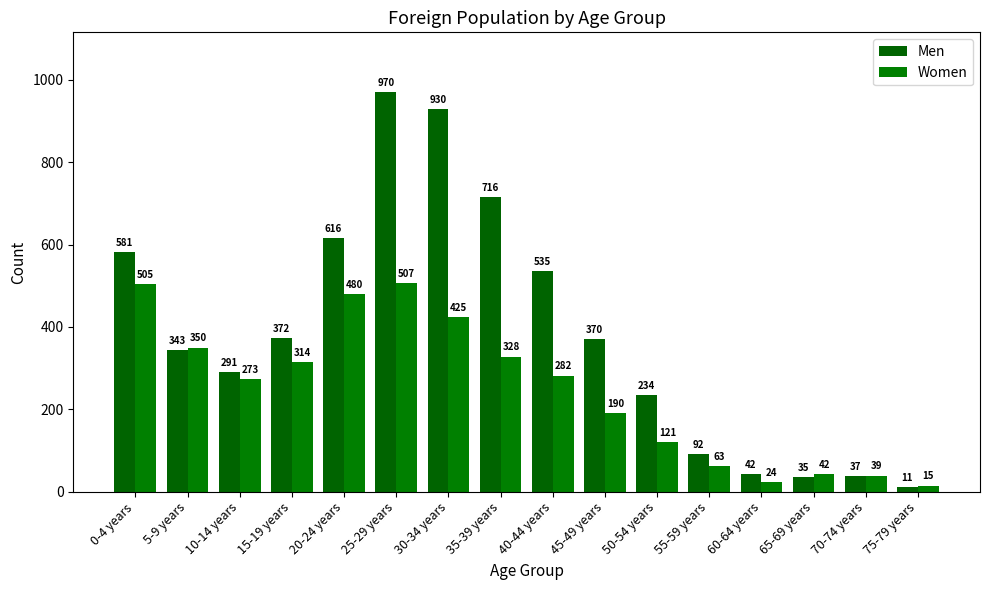

Is the value of Women at 50-54 years greater than the value of Men at 45-49 years?

No